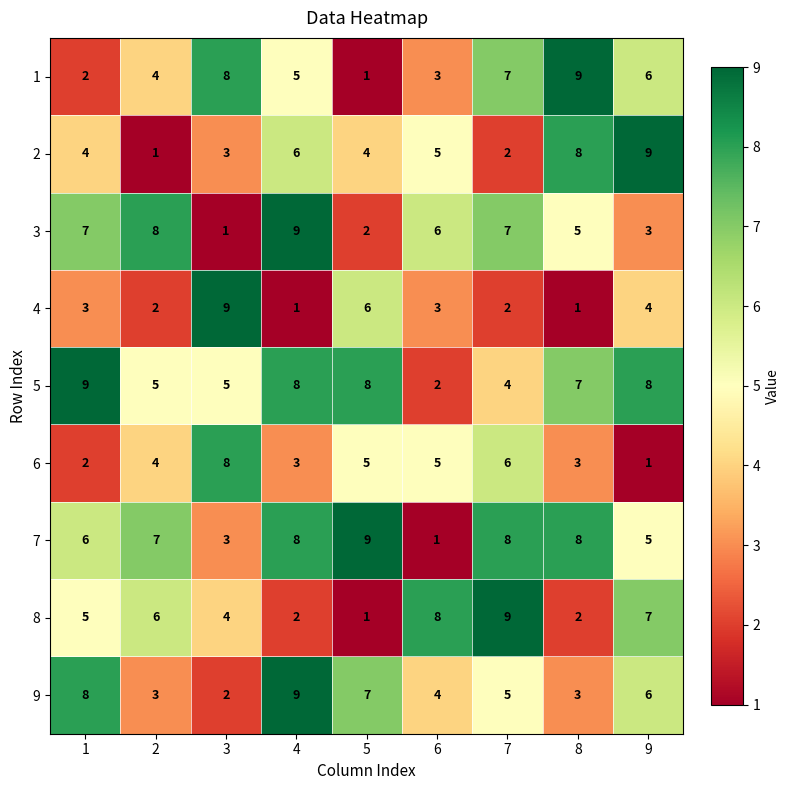

What is the difference between the highest and lowest values at 4?

8